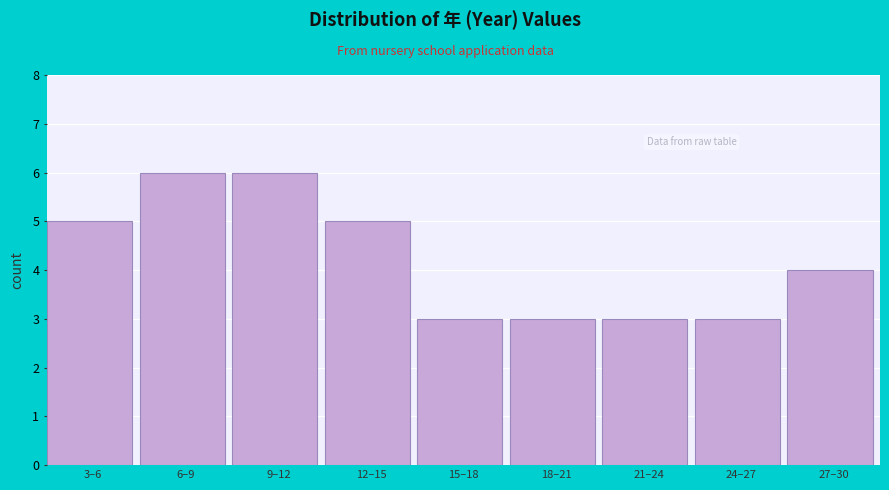

Reading left to right, extract all data points from this chart.

3–6=5	6–9=6	9–12=6	12–15=5	15–18=3	18–21=3	21–24=3	24–27=3	27–30=4